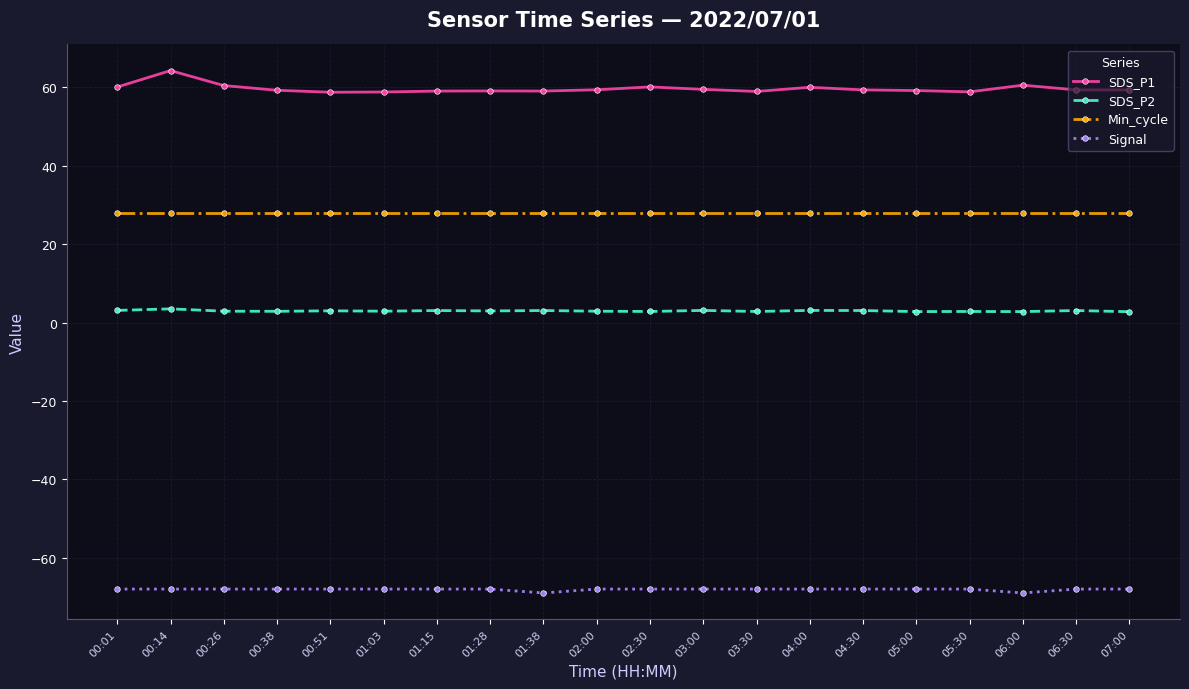

What is the value of the SDS_P2 point at the 14th from the left?

3.1